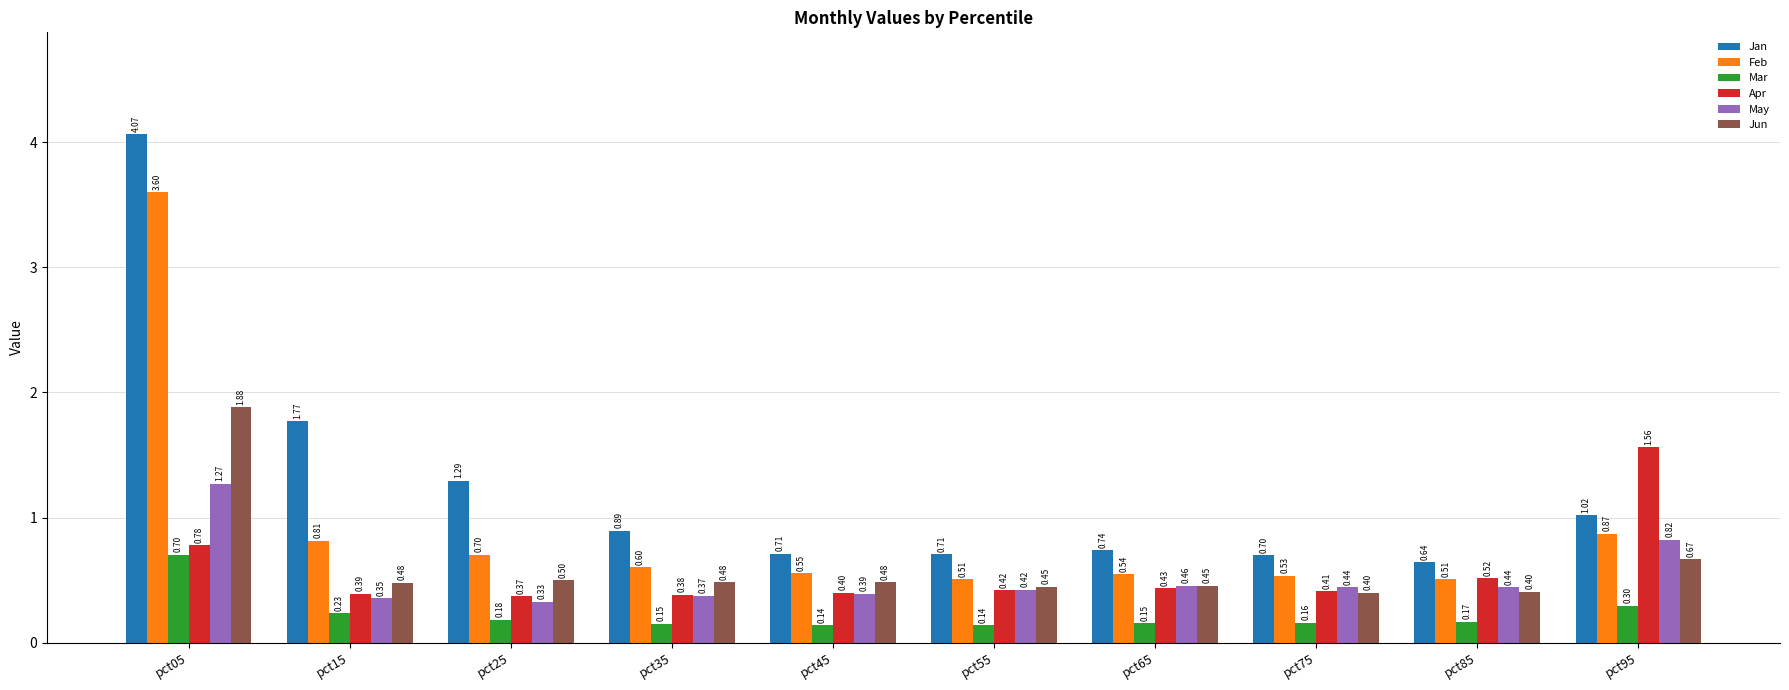

Which category has the highest value in the Feb series?

pct05